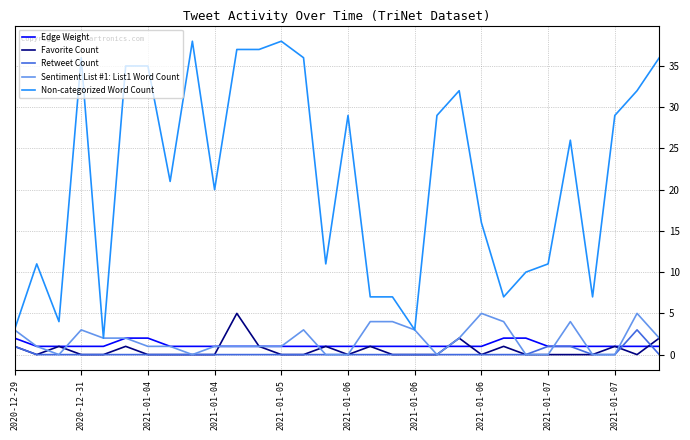

What is the maximum value shown in the chart?

38